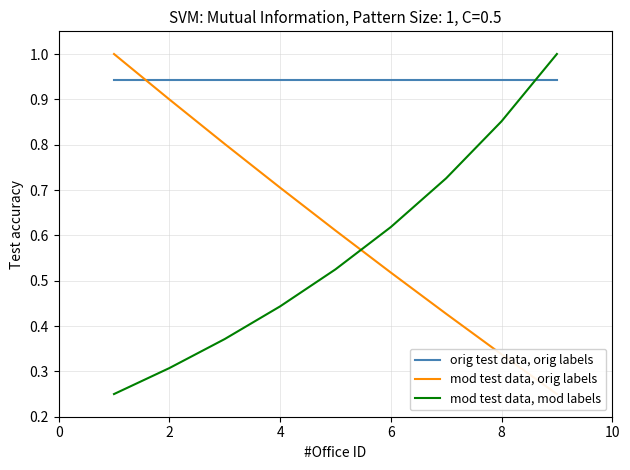

Which series ends up on top after the final intersection of orig test data, orig labels and mod test data, mod labels?

mod test data, mod labels